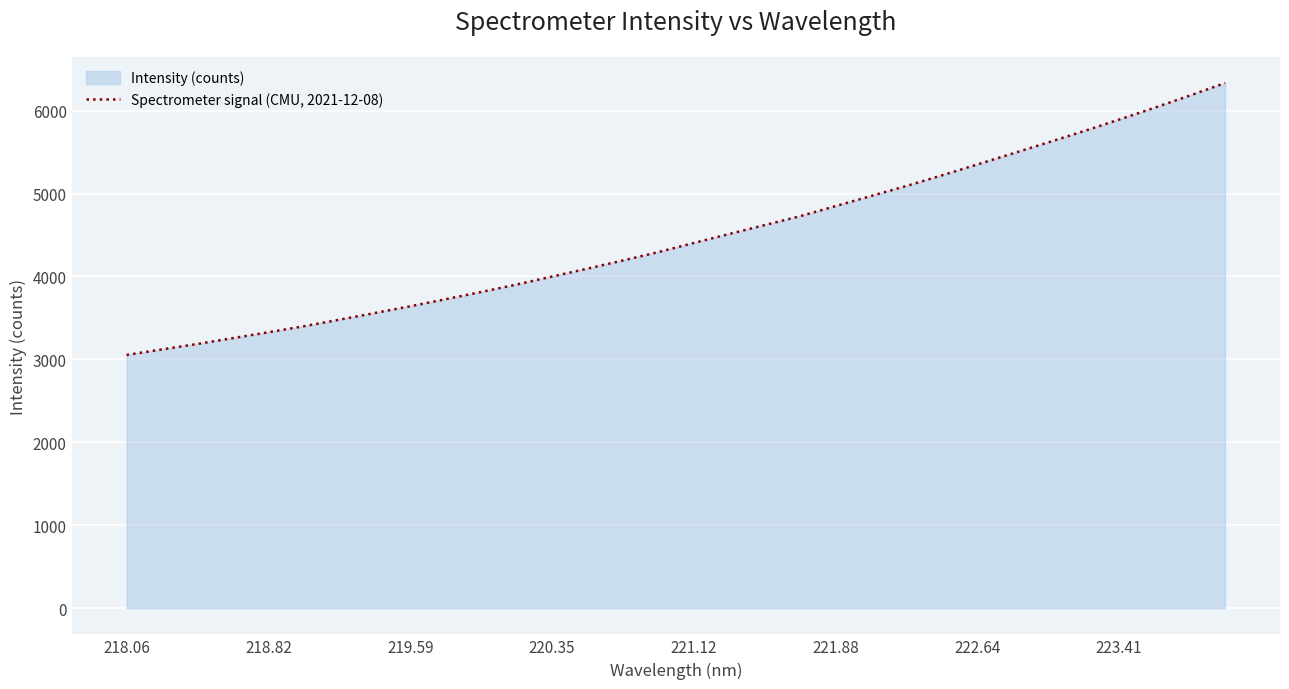

How many lines are shown in the chart?

1